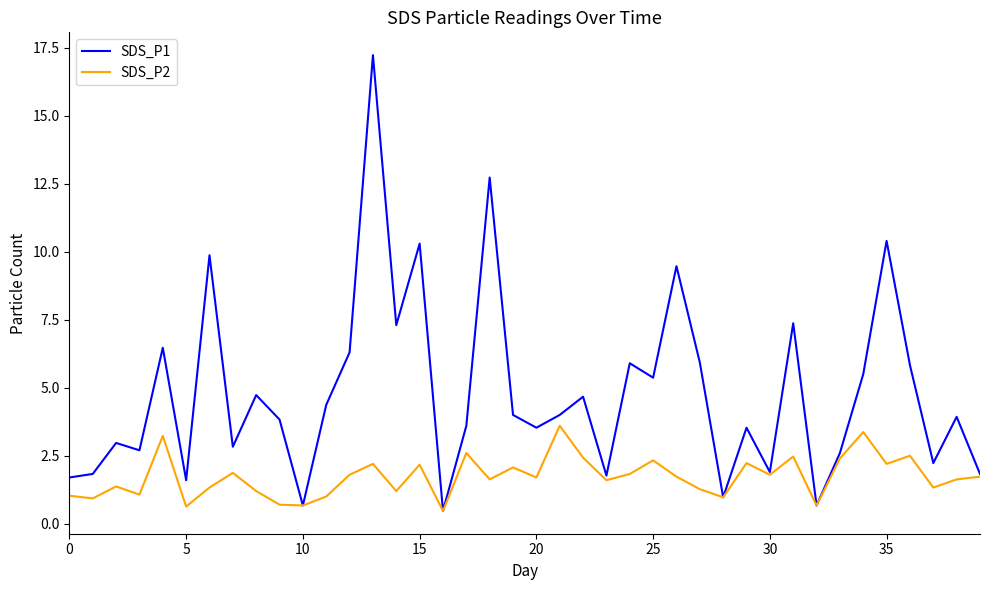

What is the sum of all SDS_P1 values?

192.9